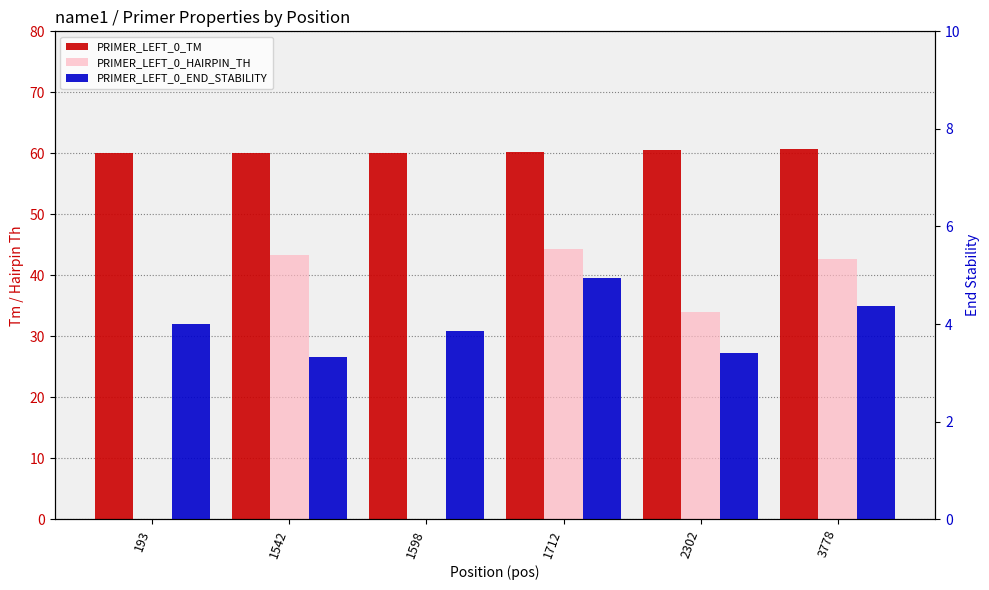

Between 3778 and 1542, which is larger?

3778